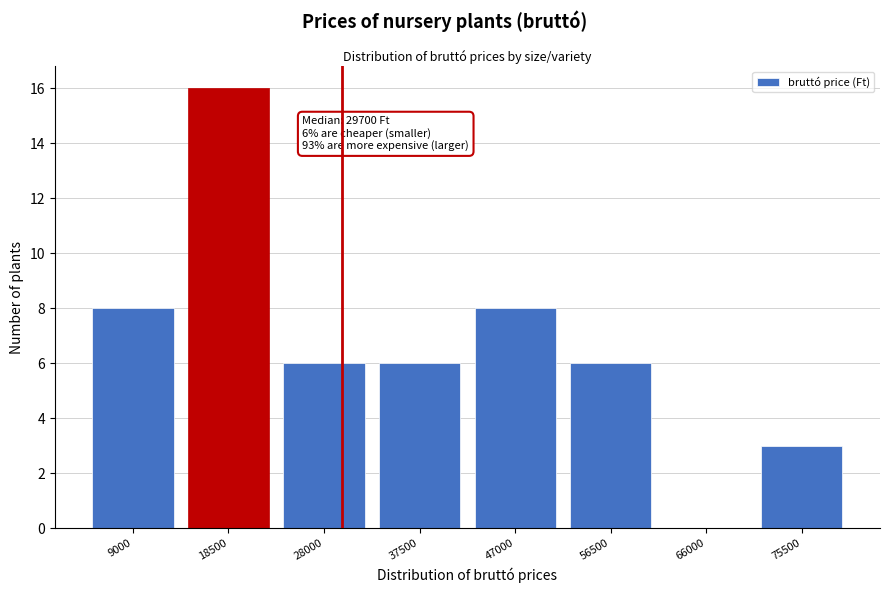

Reading left to right, transcribe all the data shown in this chart.

9000=8	18500=16	28000=6	37500=6	47000=8	56500=6	66000=0	75500=3